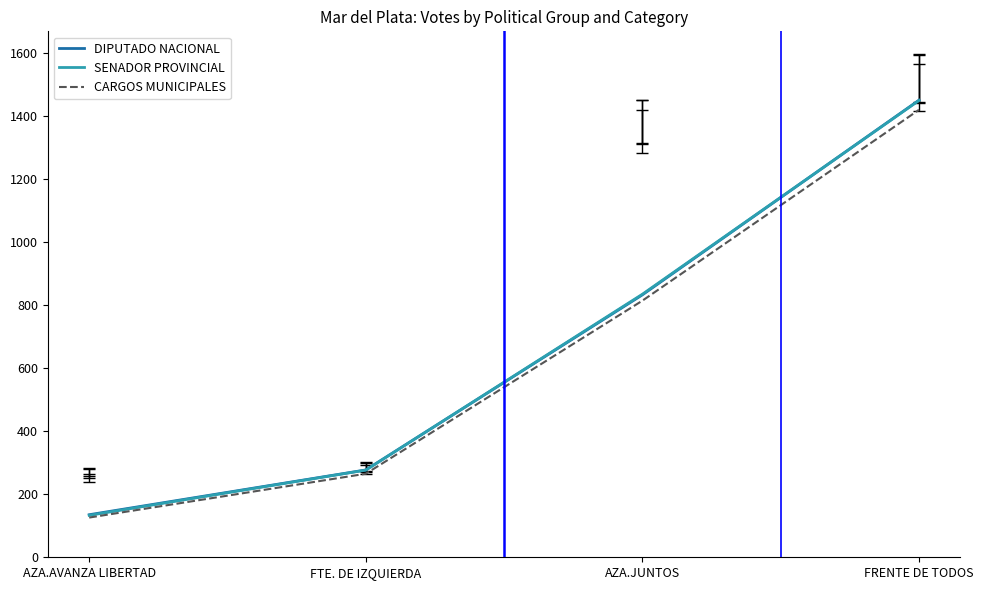

Reading left to right, list all the values displayed in this chart.

DIPUTADO NACIONAL: 135.0	277.0	832.5	1450.0
SENADOR PROVINCIAL: 133.0	276.5	834.5	1449.0
CARGOS MUNICIPALES: 126.0	265.0	814.0	1419.5